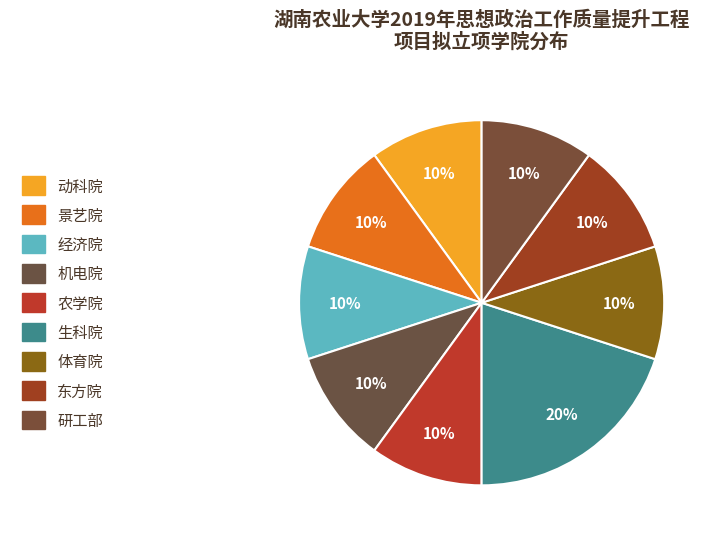

Rank the categories by value from lowest to highest.

动科院, 景艺院, 经济院, 机电院, 农学院, 体育院, 东方院, 研工部, 生科院